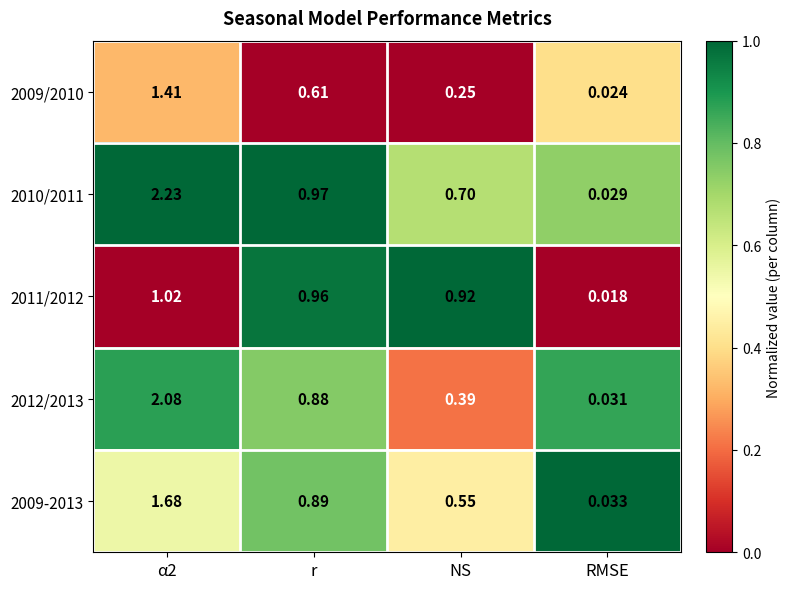

At which label is 2009-2013 closest to 0?

RMSE